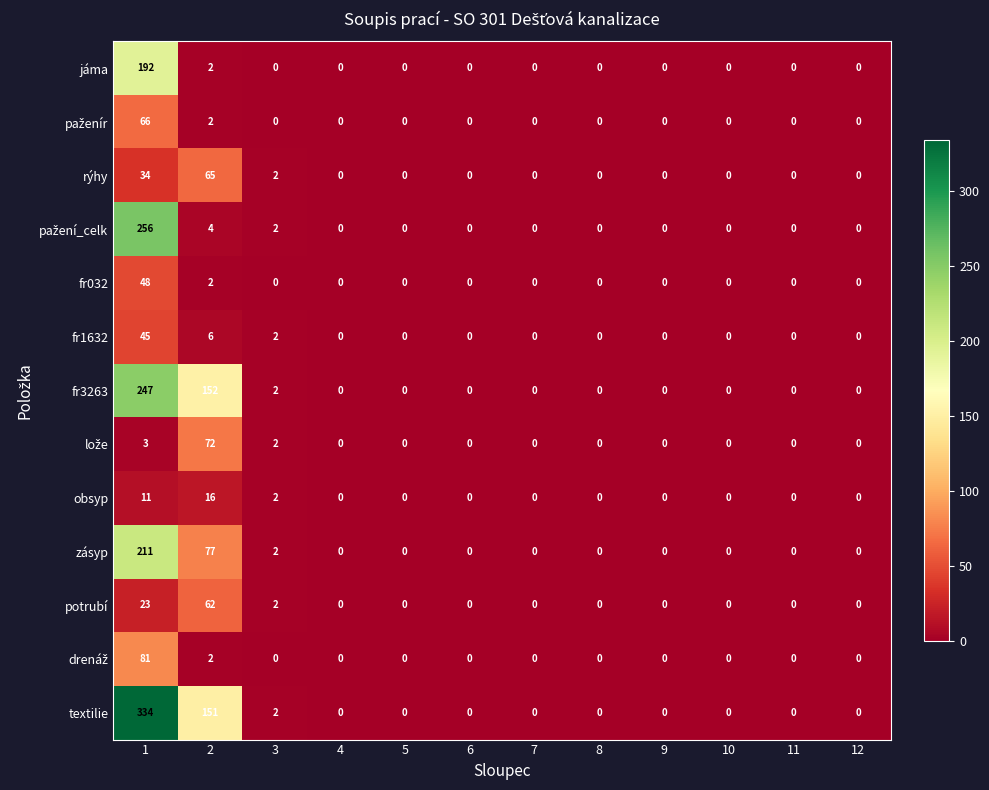

The value of textilie at 6 is 0. True or false?

True